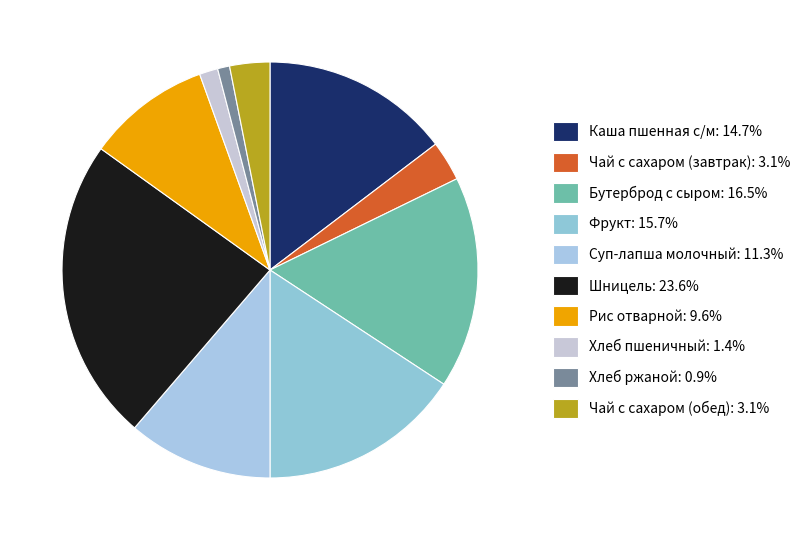

Count the number of slices in the pie.

10